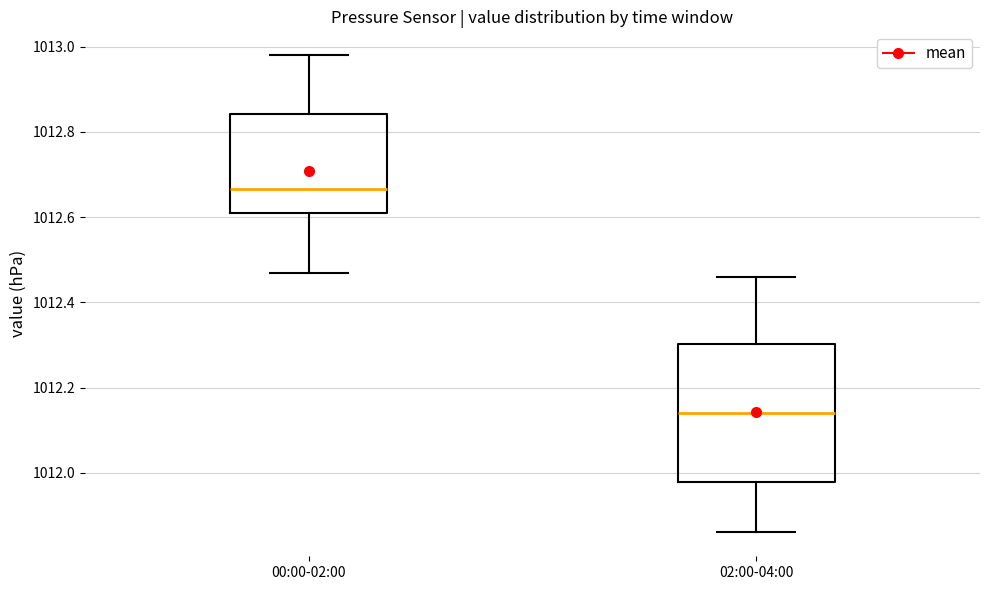

Comparing the boxes themselves (not the whiskers), which one is the tallest?

02:00-04:00